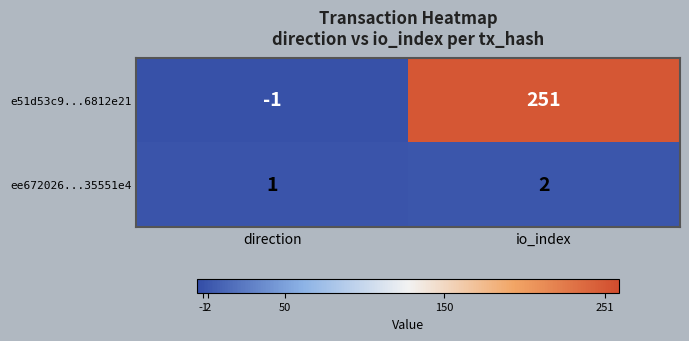

List the series in order of their overall mean, highest first.

e51d53c9...6812e21, ee672026...35551e4